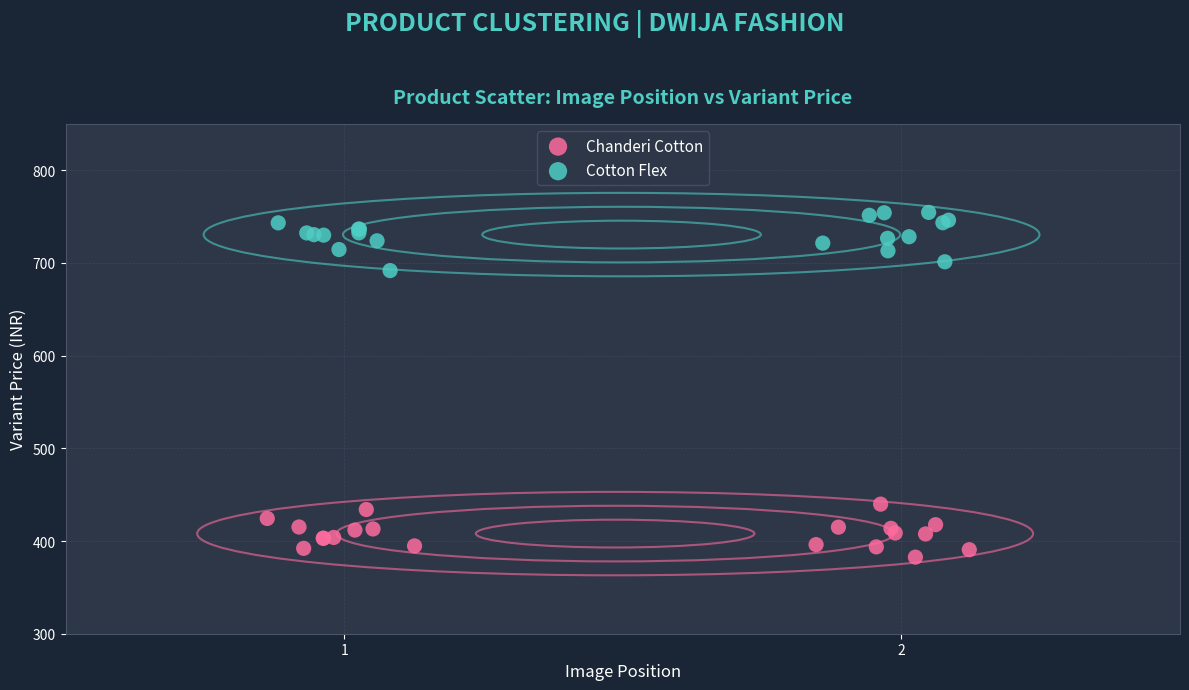

Which series reaches the maximum Y coordinate?

Cotton Flex